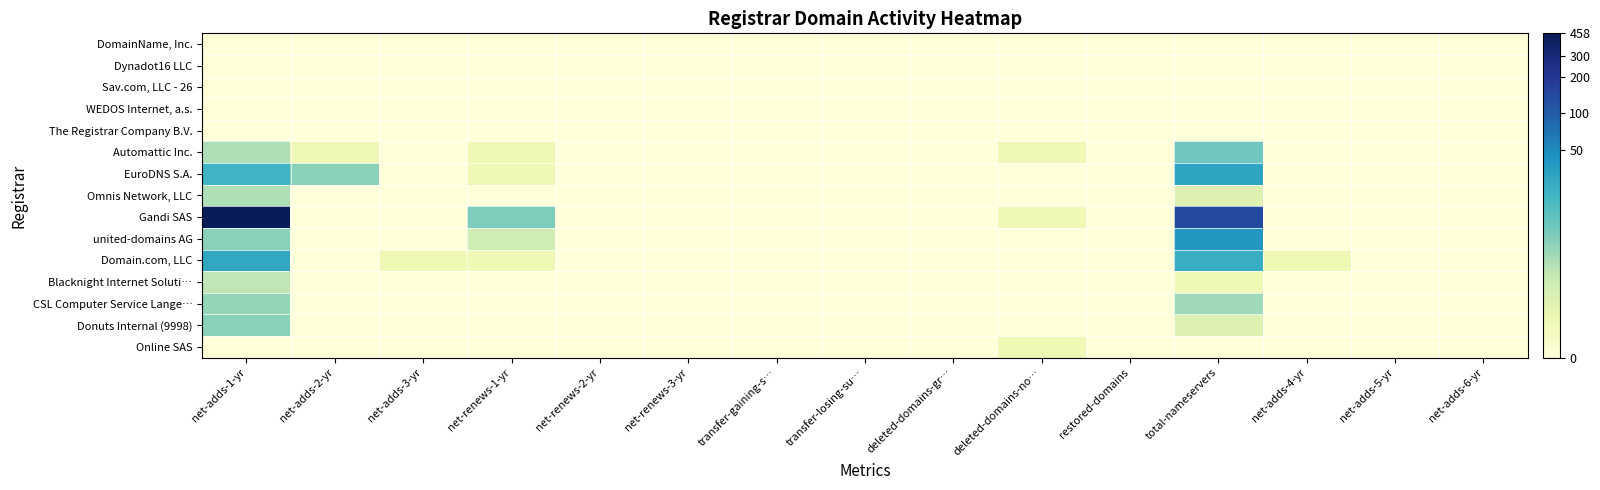

Reading left to right, list all the values displayed in this chart.

DomainName, Inc.: net-adds-1-yr=0.0	net-adds-2-yr=0.0	net-adds-3-yr=0.0	net-renews-1-yr=0.0	net-renews-2-yr=0.0	net-renews-3-yr=0.0	transfer-gaining-s…=0.0	transfer-losing-su…=0.0	deleted-domains-gr…=0.0	deleted-domains-no…=0.0	restored-domains=0.0	total-nameservers=0.0	net-adds-4-yr=0.0	net-adds-5-yr=0.0	net-adds-6-yr=0.0
Dynadot16 LLC: net-adds-1-yr=0.0	net-adds-2-yr=0.0	net-adds-3-yr=0.0	net-renews-1-yr=0.0	net-renews-2-yr=0.0	net-renews-3-yr=0.0	transfer-gaining-s…=0.0	transfer-losing-su…=0.0	deleted-domains-gr…=0.0	deleted-domains-no…=0.0	restored-domains=0.0	total-nameservers=0.0	net-adds-4-yr=0.0	net-adds-5-yr=0.0	net-adds-6-yr=0.0
Sav.com, LLC - 26: net-adds-1-yr=0.0	net-adds-2-yr=0.0	net-adds-3-yr=0.0	net-renews-1-yr=0.0	net-renews-2-yr=0.0	net-renews-3-yr=0.0	transfer-gaining-s…=0.0	transfer-losing-su…=0.0	deleted-domains-gr…=0.0	deleted-domains-no…=0.0	restored-domains=0.0	total-nameservers=0.0	net-adds-4-yr=0.0	net-adds-5-yr=0.0	net-adds-6-yr=0.0
WEDOS Internet, a.s.: net-adds-1-yr=0.0	net-adds-2-yr=0.0	net-adds-3-yr=0.0	net-renews-1-yr=0.0	net-renews-2-yr=0.0	net-renews-3-yr=0.0	transfer-gaining-s…=0.0	transfer-losing-su…=0.0	deleted-domains-gr…=0.0	deleted-domains-no…=0.0	restored-domains=0.0	total-nameservers=0.0	net-adds-4-yr=0.0	net-adds-5-yr=0.0	net-adds-6-yr=0.0
The Registrar Company B.V.: net-adds-1-yr=0.0	net-adds-2-yr=0.0	net-adds-3-yr=0.0	net-renews-1-yr=0.0	net-renews-2-yr=0.0	net-renews-3-yr=0.0	transfer-gaining-s…=0.0	transfer-losing-su…=0.0	deleted-domains-gr…=0.0	deleted-domains-no…=0.0	restored-domains=0.0	total-nameservers=0.0	net-adds-4-yr=0.0	net-adds-5-yr=0.0	net-adds-6-yr=0.0
Automattic Inc.: net-adds-1-yr=1.8	net-adds-2-yr=0.7	net-adds-3-yr=0.0	net-renews-1-yr=0.7	net-renews-2-yr=0.0	net-renews-3-yr=0.0	transfer-gaining-s…=0.0	transfer-losing-su…=0.0	deleted-domains-gr…=0.0	deleted-domains-no…=0.7	restored-domains=0.0	total-nameservers=2.5	net-adds-4-yr=0.0	net-adds-5-yr=0.0	net-adds-6-yr=0.0
EuroDNS S.A.: net-adds-1-yr=3.1	net-adds-2-yr=2.2	net-adds-3-yr=0.0	net-renews-1-yr=0.7	net-renews-2-yr=0.0	net-renews-3-yr=0.0	transfer-gaining-s…=0.0	transfer-losing-su…=0.0	deleted-domains-gr…=0.0	deleted-domains-no…=0.0	restored-domains=0.0	total-nameservers=3.4	net-adds-4-yr=0.0	net-adds-5-yr=0.0	net-adds-6-yr=0.0
Omnis Network, LLC: net-adds-1-yr=1.8	net-adds-2-yr=0.0	net-adds-3-yr=0.0	net-renews-1-yr=0.0	net-renews-2-yr=0.0	net-renews-3-yr=0.0	transfer-gaining-s…=0.0	transfer-losing-su…=0.0	deleted-domains-gr…=0.0	deleted-domains-no…=0.0	restored-domains=0.0	total-nameservers=1.1	net-adds-4-yr=0.0	net-adds-5-yr=0.0	net-adds-6-yr=0.0
Gandi SAS: net-adds-1-yr=6.1	net-adds-2-yr=0.0	net-adds-3-yr=0.0	net-renews-1-yr=2.3	net-renews-2-yr=0.0	net-renews-3-yr=0.0	transfer-gaining-s…=0.0	transfer-losing-su…=0.0	deleted-domains-gr…=0.0	deleted-domains-no…=0.7	restored-domains=0.0	total-nameservers=4.9	net-adds-4-yr=0.0	net-adds-5-yr=0.0	net-adds-6-yr=0.0
united-domains AG: net-adds-1-yr=2.2	net-adds-2-yr=0.0	net-adds-3-yr=0.0	net-renews-1-yr=1.4	net-renews-2-yr=0.0	net-renews-3-yr=0.0	transfer-gaining-s…=0.0	transfer-losing-su…=0.0	deleted-domains-gr…=0.0	deleted-domains-no…=0.0	restored-domains=0.0	total-nameservers=3.7	net-adds-4-yr=0.0	net-adds-5-yr=0.0	net-adds-6-yr=0.0
Domain.com, LLC: net-adds-1-yr=3.4	net-adds-2-yr=0.0	net-adds-3-yr=0.7	net-renews-1-yr=0.7	net-renews-2-yr=0.0	net-renews-3-yr=0.0	transfer-gaining-s…=0.0	transfer-losing-su…=0.0	deleted-domains-gr…=0.0	deleted-domains-no…=0.0	restored-domains=0.0	total-nameservers=3.2	net-adds-4-yr=0.7	net-adds-5-yr=0.0	net-adds-6-yr=0.0
Blacknight Internet Soluti…: net-adds-1-yr=1.6	net-adds-2-yr=0.0	net-adds-3-yr=0.0	net-renews-1-yr=0.0	net-renews-2-yr=0.0	net-renews-3-yr=0.0	transfer-gaining-s…=0.0	transfer-losing-su…=0.0	deleted-domains-gr…=0.0	deleted-domains-no…=0.0	restored-domains=0.0	total-nameservers=0.7	net-adds-4-yr=0.0	net-adds-5-yr=0.0	net-adds-6-yr=0.0
CSL Computer Service Lange…: net-adds-1-yr=2.1	net-adds-2-yr=0.0	net-adds-3-yr=0.0	net-renews-1-yr=0.0	net-renews-2-yr=0.0	net-renews-3-yr=0.0	transfer-gaining-s…=0.0	transfer-losing-su…=0.0	deleted-domains-gr…=0.0	deleted-domains-no…=0.0	restored-domains=0.0	total-nameservers=1.9	net-adds-4-yr=0.0	net-adds-5-yr=0.0	net-adds-6-yr=0.0
Donuts Internal (9998): net-adds-1-yr=2.2	net-adds-2-yr=0.0	net-adds-3-yr=0.0	net-renews-1-yr=0.0	net-renews-2-yr=0.0	net-renews-3-yr=0.0	transfer-gaining-s…=0.0	transfer-losing-su…=0.0	deleted-domains-gr…=0.0	deleted-domains-no…=0.0	restored-domains=0.0	total-nameservers=1.1	net-adds-4-yr=0.0	net-adds-5-yr=0.0	net-adds-6-yr=0.0
Online SAS: net-adds-1-yr=0.0	net-adds-2-yr=0.0	net-adds-3-yr=0.0	net-renews-1-yr=0.0	net-renews-2-yr=0.0	net-renews-3-yr=0.0	transfer-gaining-s…=0.0	transfer-losing-su…=0.0	deleted-domains-gr…=0.0	deleted-domains-no…=0.7	restored-domains=0.0	total-nameservers=0.0	net-adds-4-yr=0.0	net-adds-5-yr=0.0	net-adds-6-yr=0.0